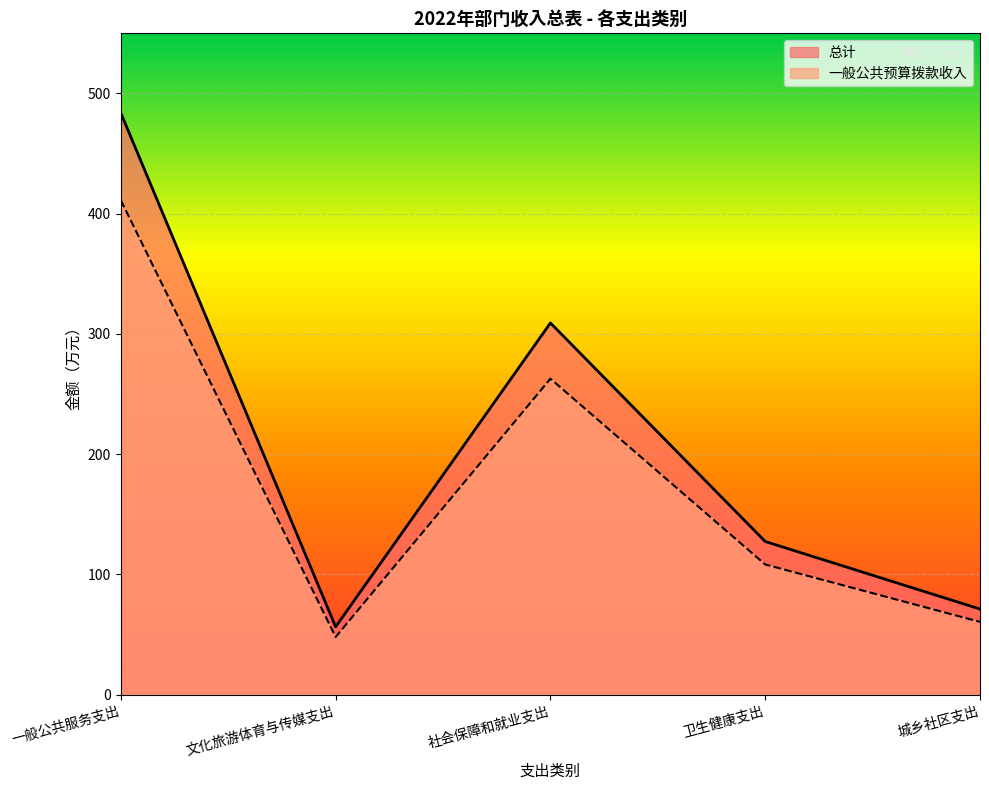

Which label corresponds to the largest value in the chart?

一般公共服务支出